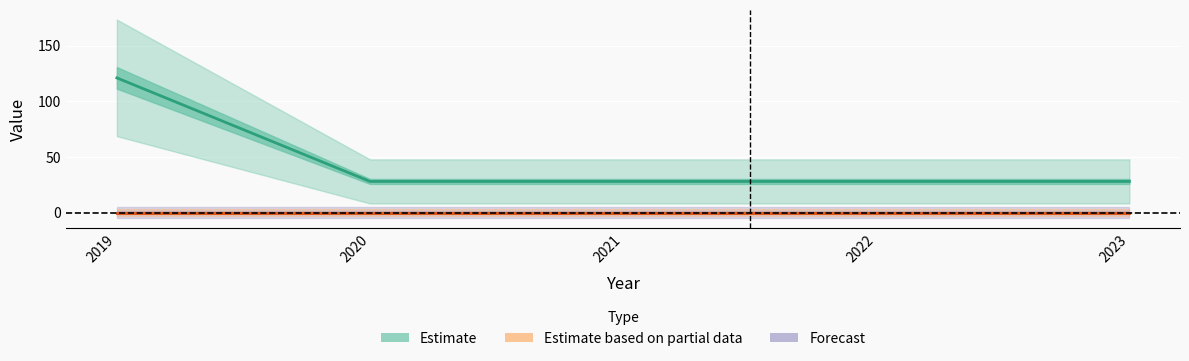

Is the value of Forecast at 2020 greater than the value of Estimate at 2019?

No